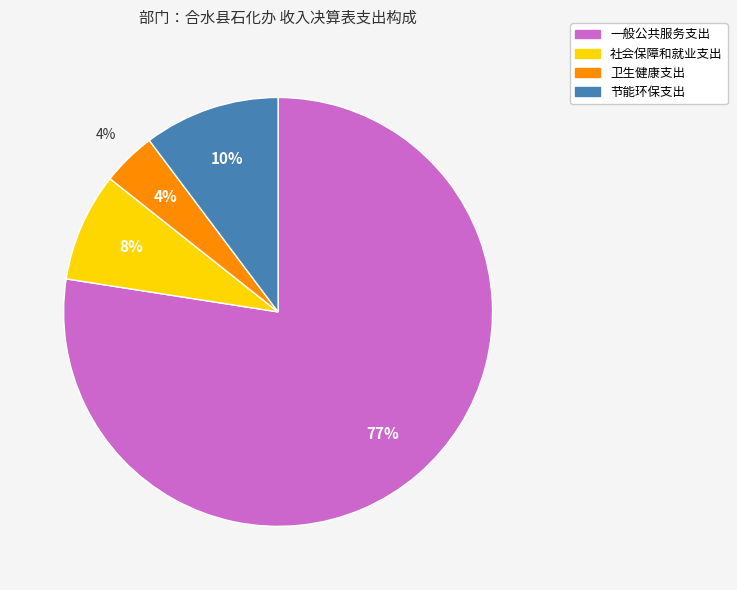

Which slice is the largest?

一般公共服务支出